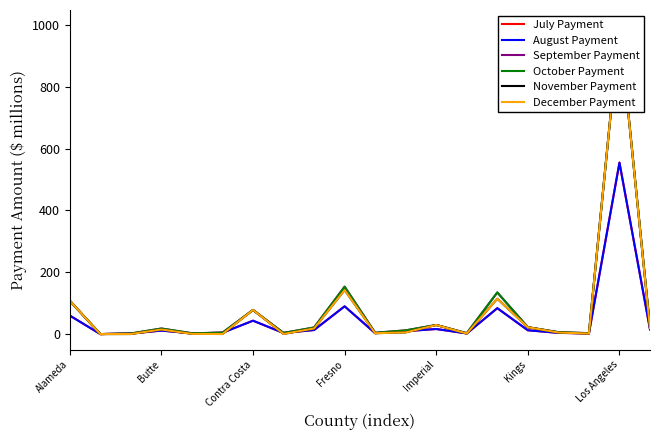

How many lines are shown in the chart?

6